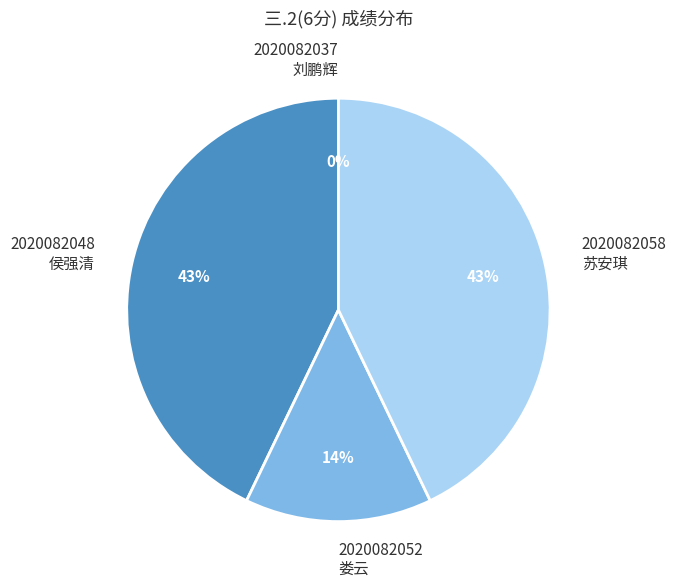

Is it true that 2020082052
娄云 is 5% of the pie?

False